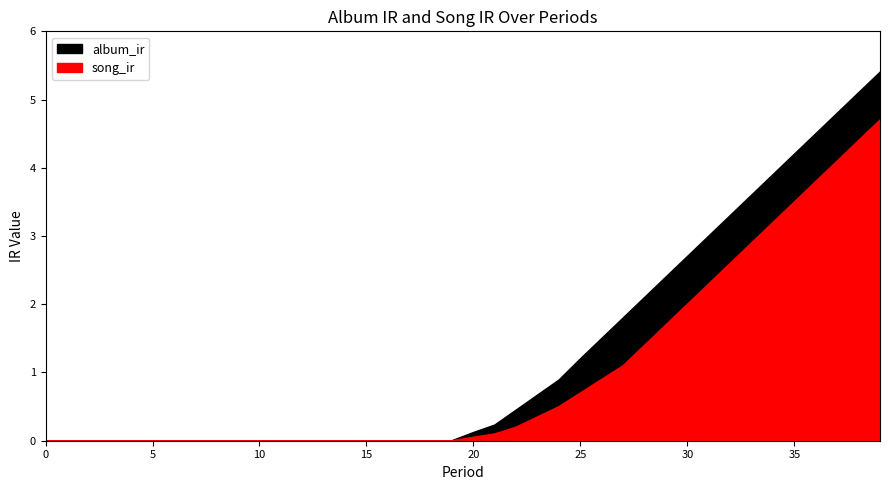

True or false: song_ir and album_ir cross at least once.

False